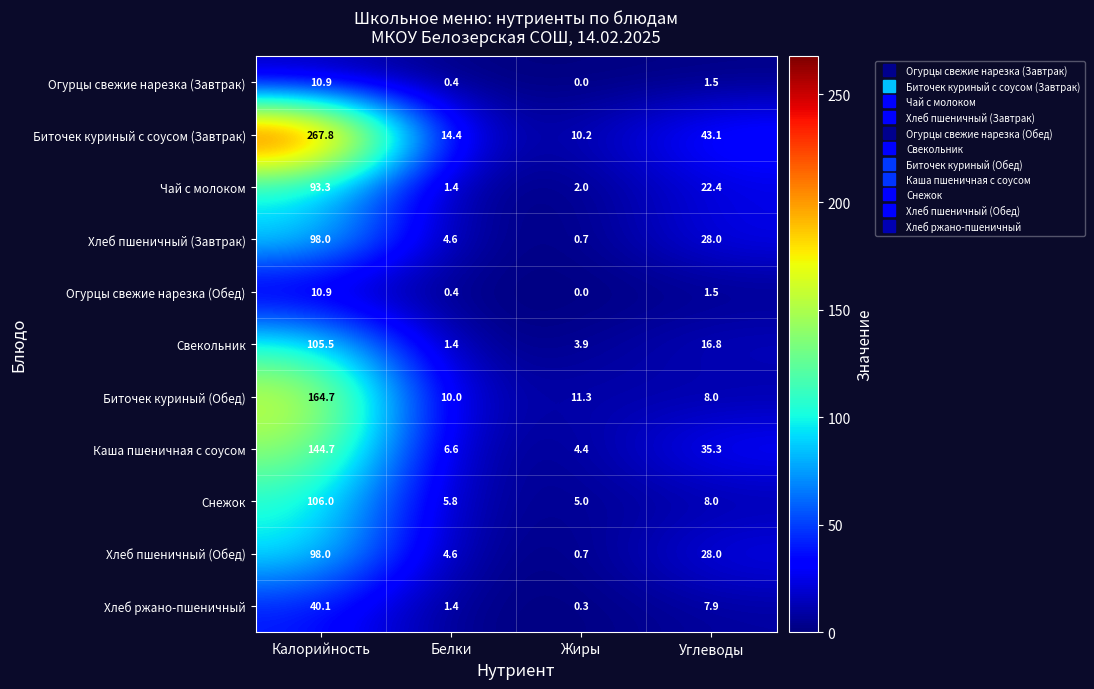

The Биточек куриный с соусом (Завтрак) series shows 15.0 at Жиры. True or false?

False